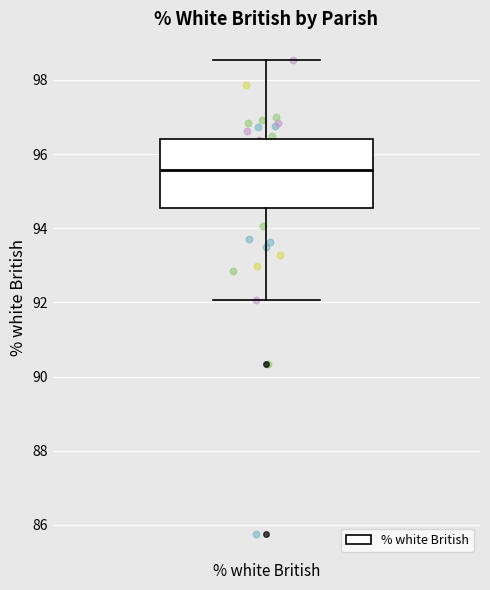

Where does the upper whisker of the box for % white British end on the y-axis? The values are not printed on the chart, so give them approximately, as read against the axis.

98.6